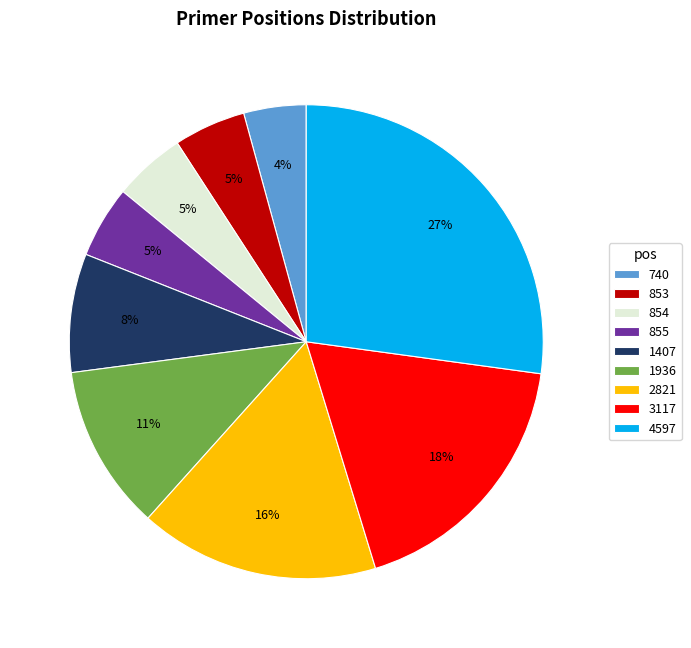

What is the smallest slice in the pie chart?

740